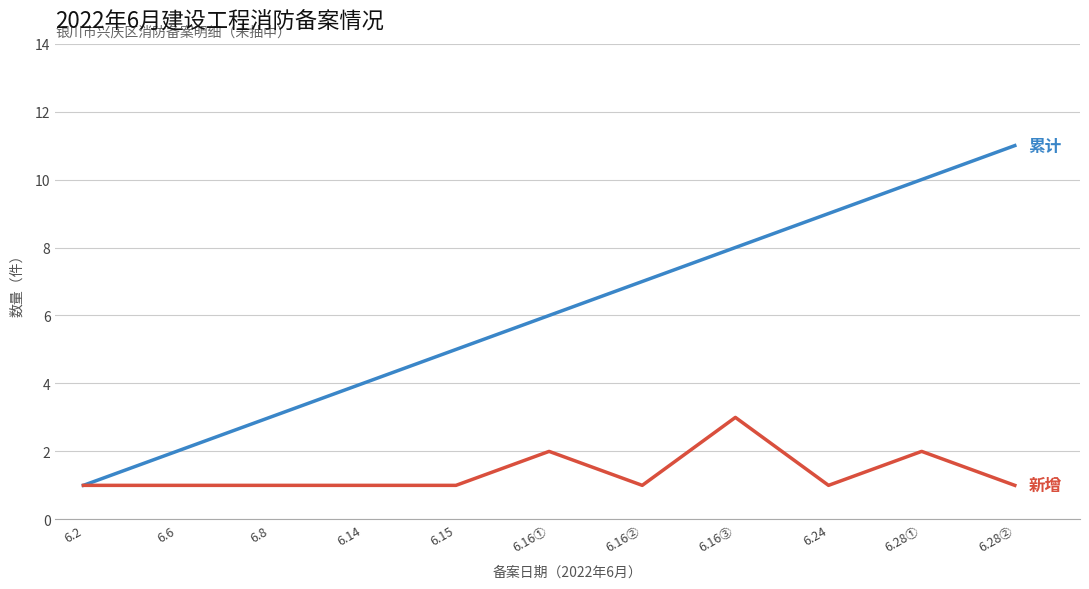

What is the spread (max minus min) of values at 6.15?

4